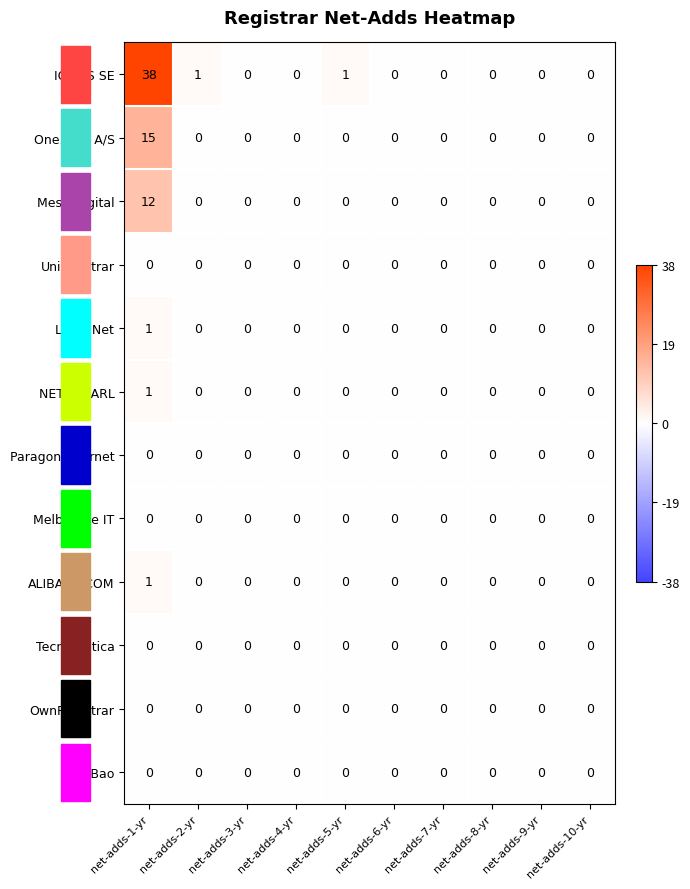

What is the maximum value shown in the chart?

38